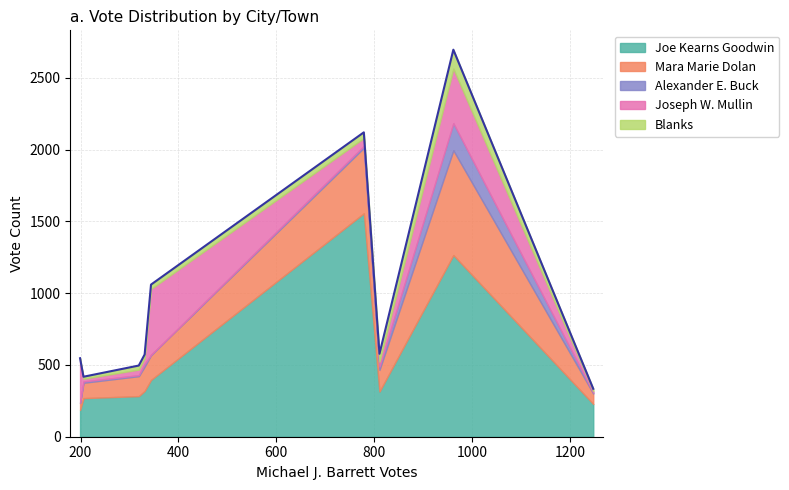

Is it true that Mara Marie Dolan equals 73 at Lexington?

True